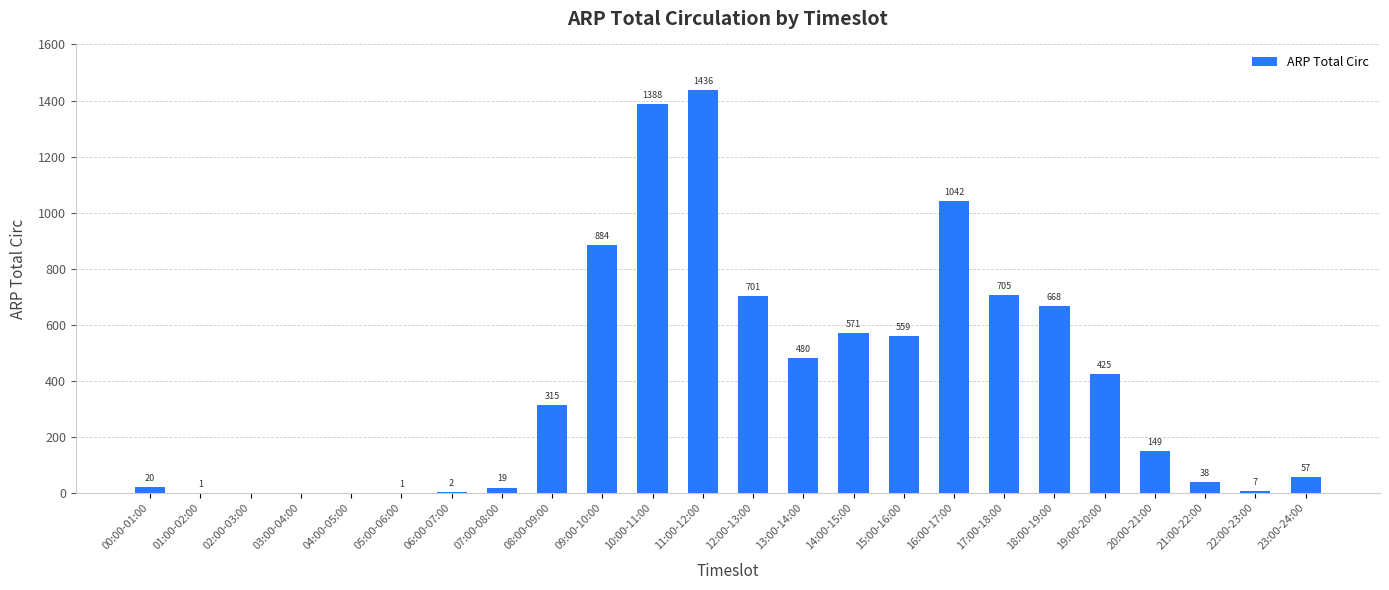

Reading right to left, list all the values displayed in this chart.

57	7	38	149	425	668	705	1042	559	571	480	701	1436	1388	884	315	19	2	1	0	0	0	1	20